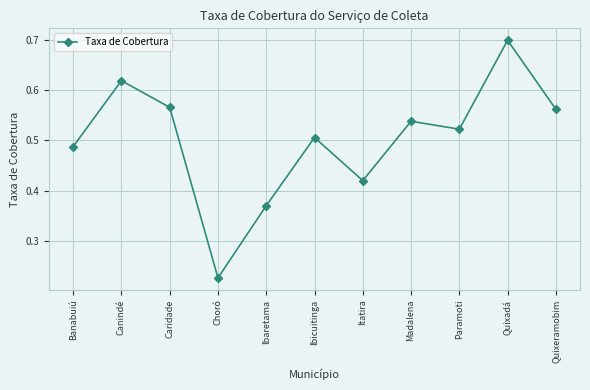

How many data points does each series have?

11